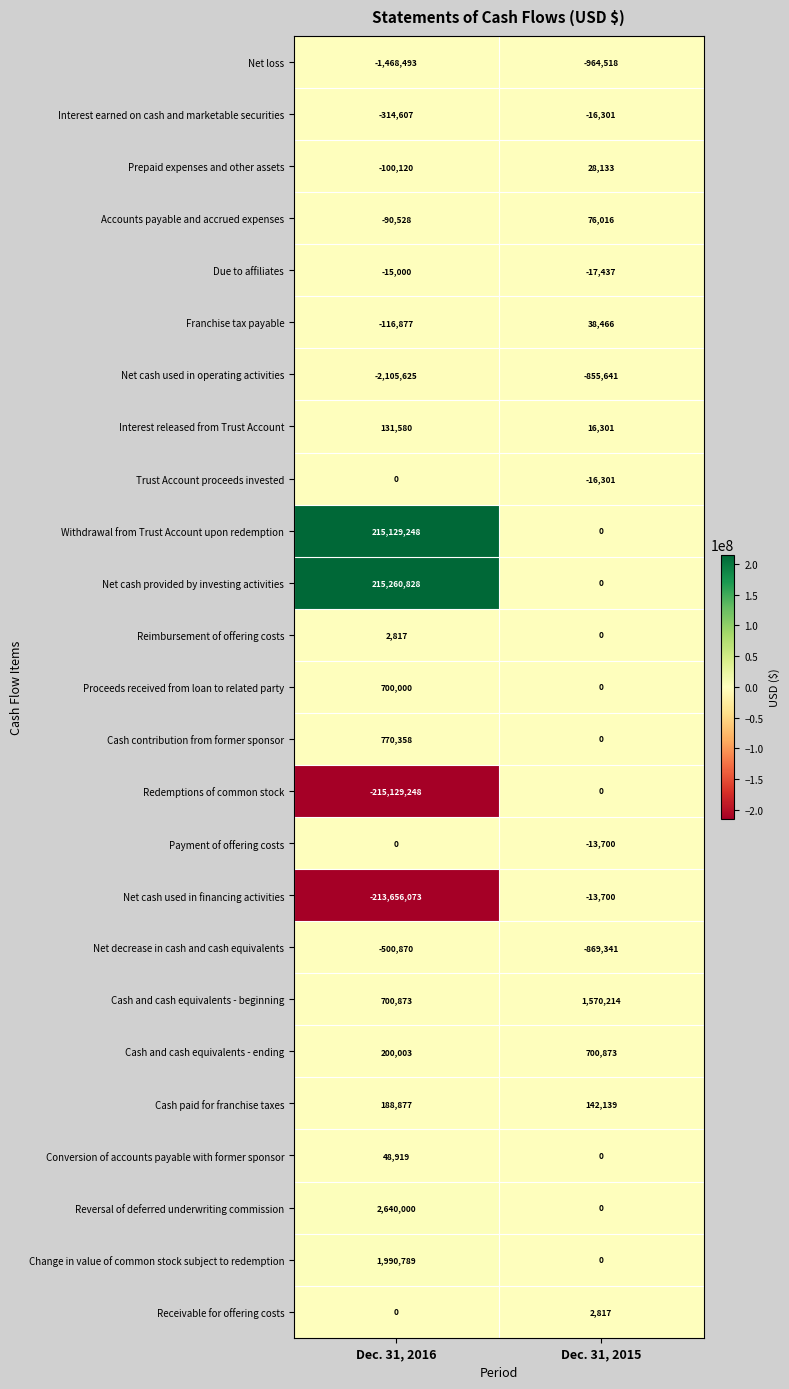

Rank the categories by Prepaid expenses and other assets value from lowest to highest.

Dec. 31, 2016, Dec. 31, 2015